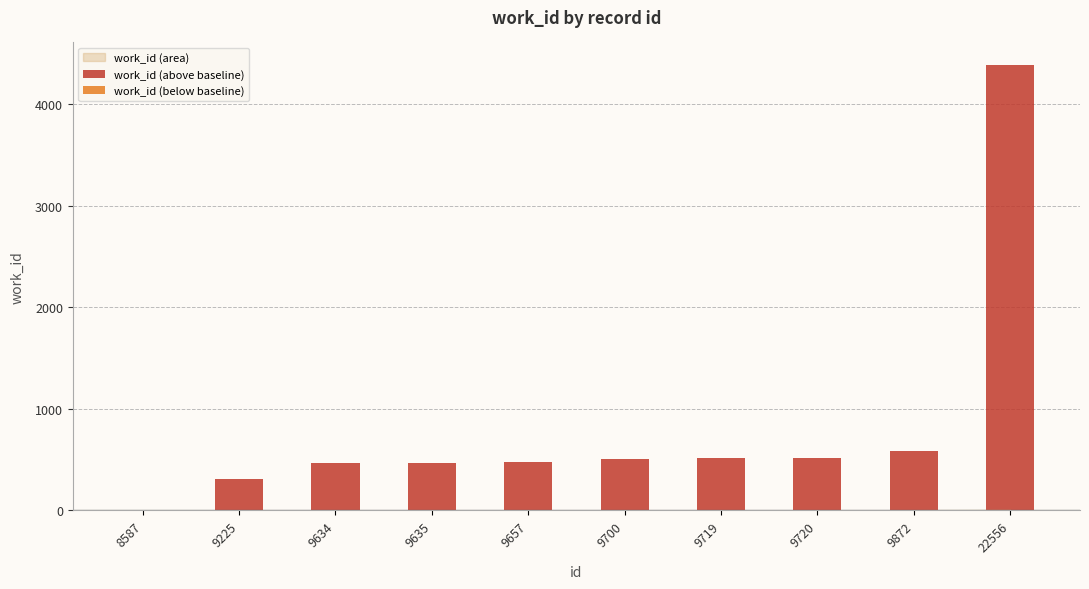

What is the approximate value at 9225, to the nearest 50?

300